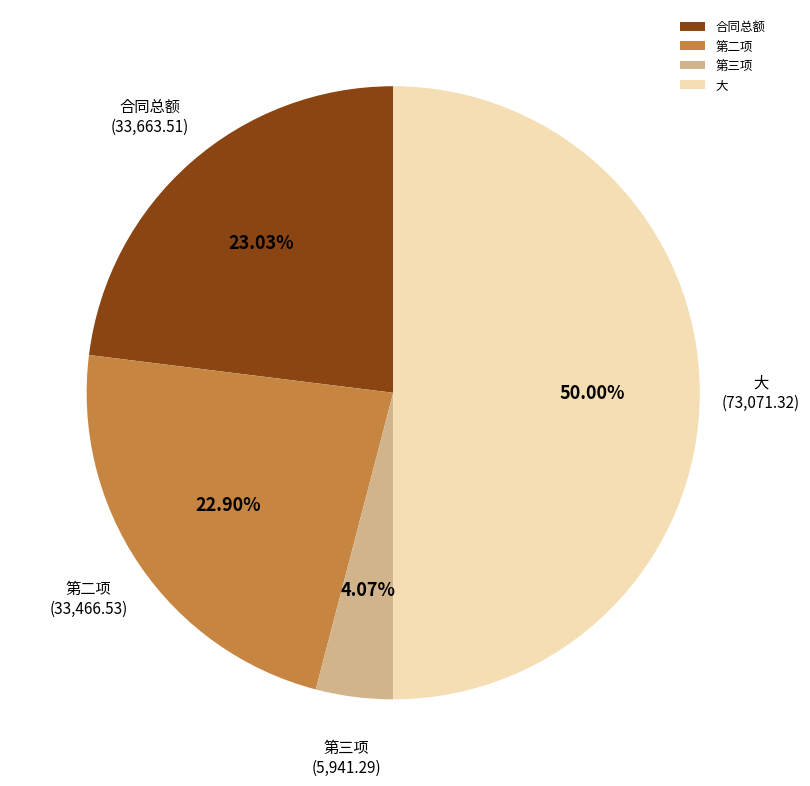

Approximately how many times larger is the value at 大 compared to 第三项?

12.3